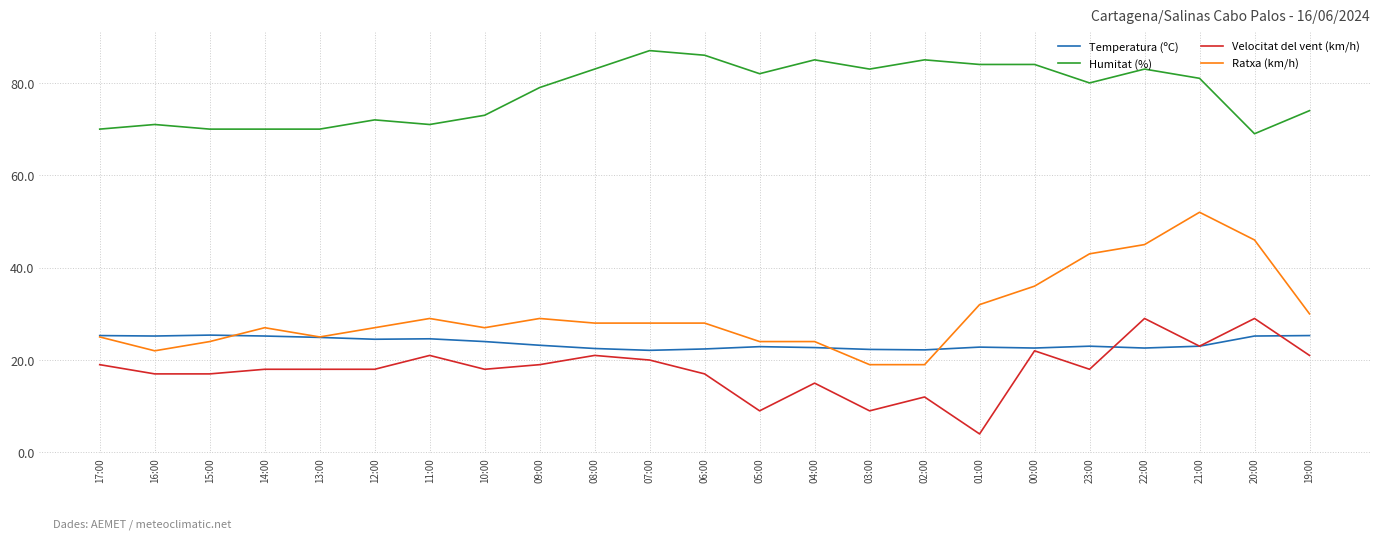

Which series has the largest range (max minus min)?

Ratxa (km/h)